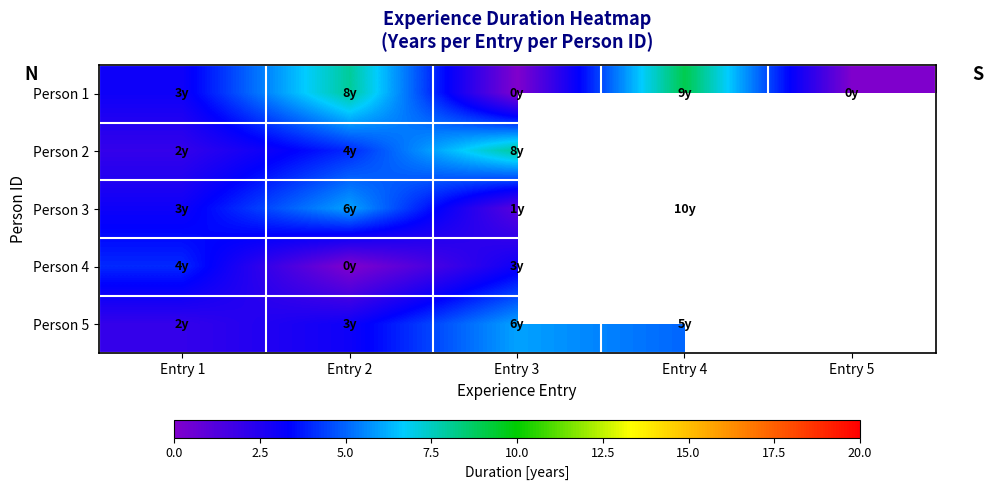

The Person 1 series shows 3.3 at Entry 4. True or false?

False